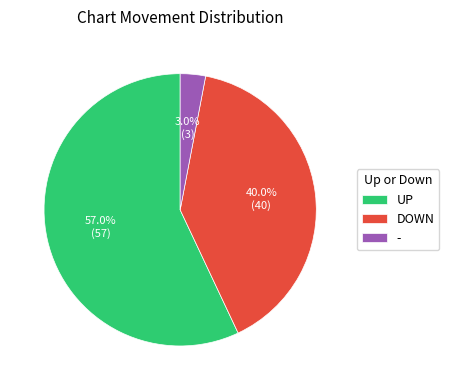

Which category has the biggest portion of the pie?

UP